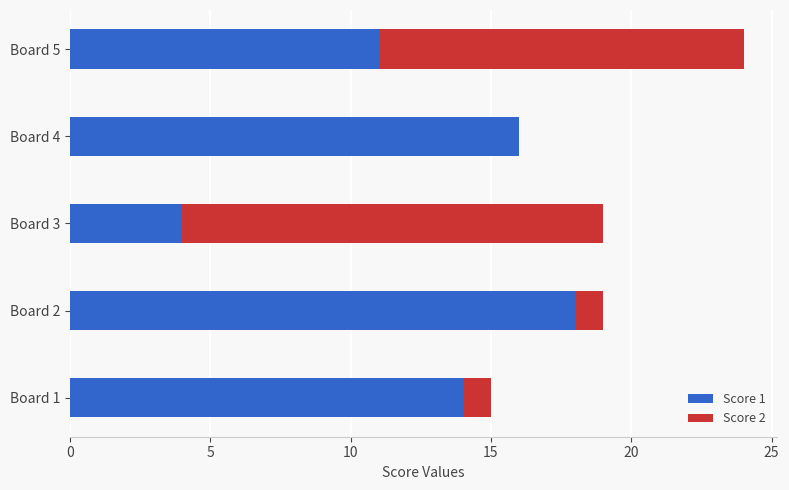

True or false: Score 1 has a value of 24 at Board 1.

False